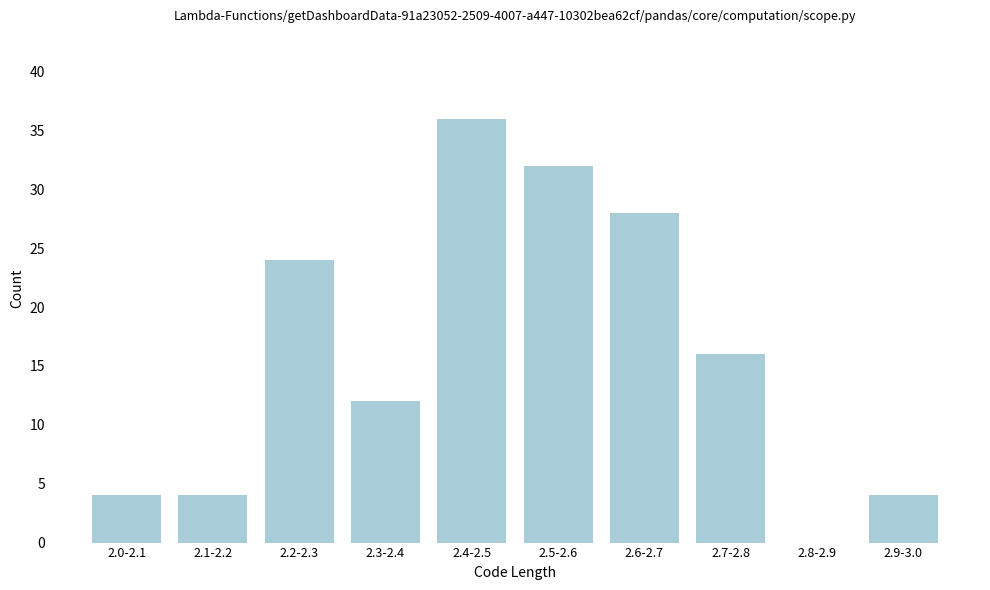

Reading left to right, list all the values displayed in this chart.

2.0-2.1=4	2.1-2.2=4	2.2-2.3=24	2.3-2.4=12	2.4-2.5=36	2.5-2.6=32	2.6-2.7=28	2.7-2.8=16	2.8-2.9=0	2.9-3.0=4